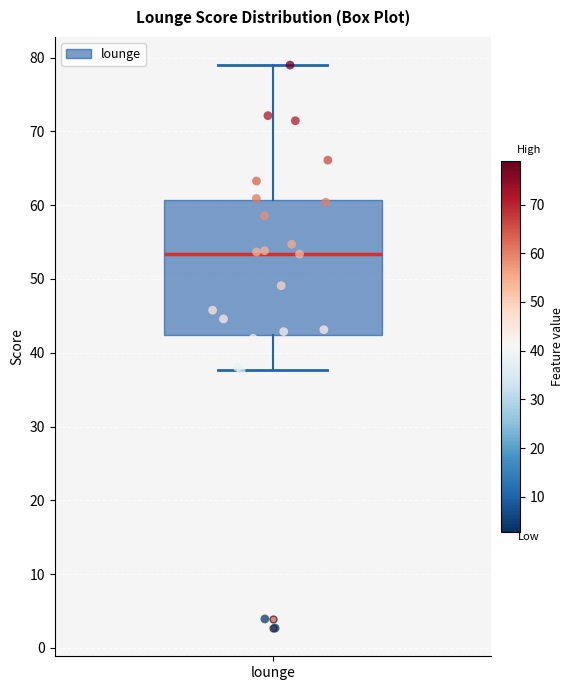

Read this box plot against the y-axis: the position of the median line, the range covered by the box, and the ends of both whiskers. The values are not printed on the chart, so give them approximately, as read against the axis.

median 53, box 42 to 61, whiskers 38 to 79